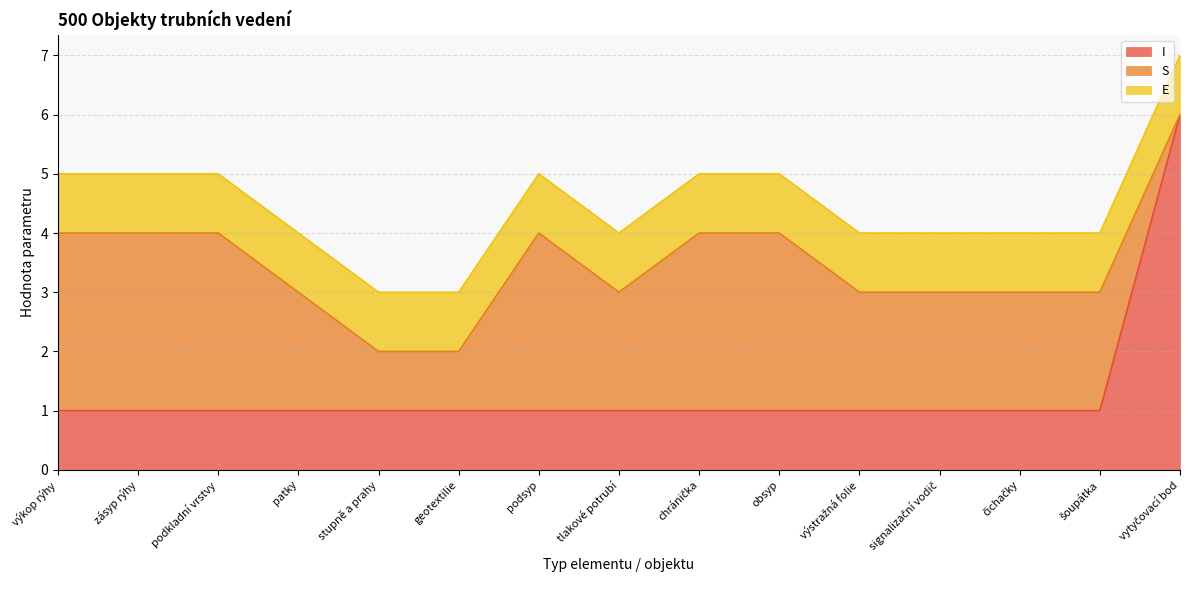

True or false: I has more than 2 points higher than both neighbors.

False